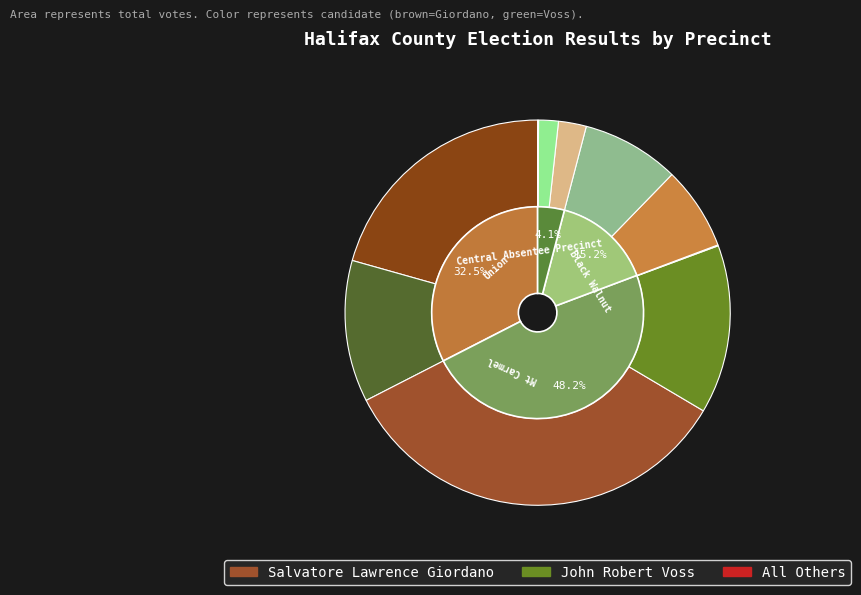

Which has a higher value, 605 - Union or Ab - Central Absentee Precinct?

605 - Union